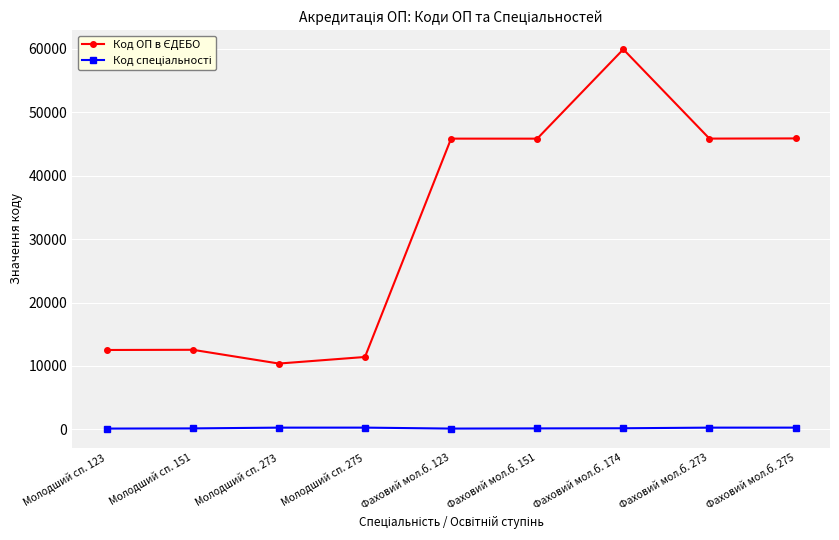

What is the maximum value shown in the chart?

59931